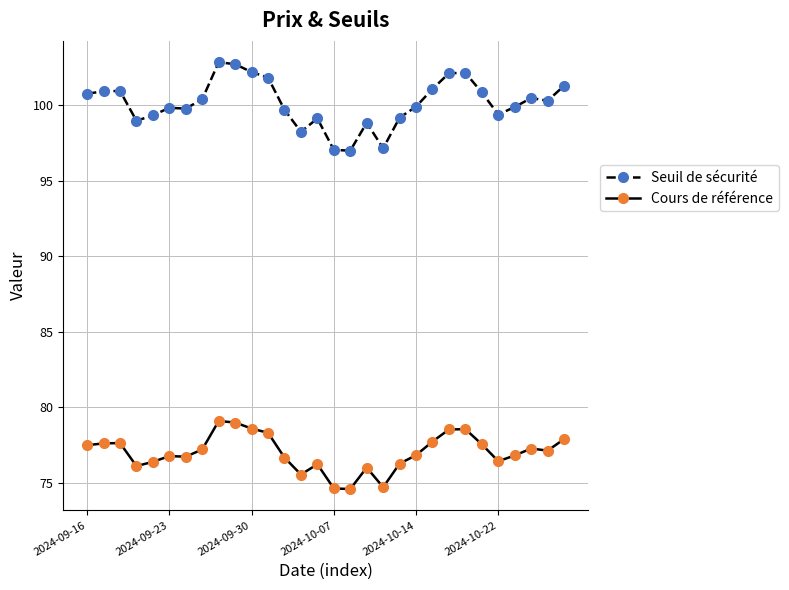

What is the average value of the Cours de référence series?

77.0